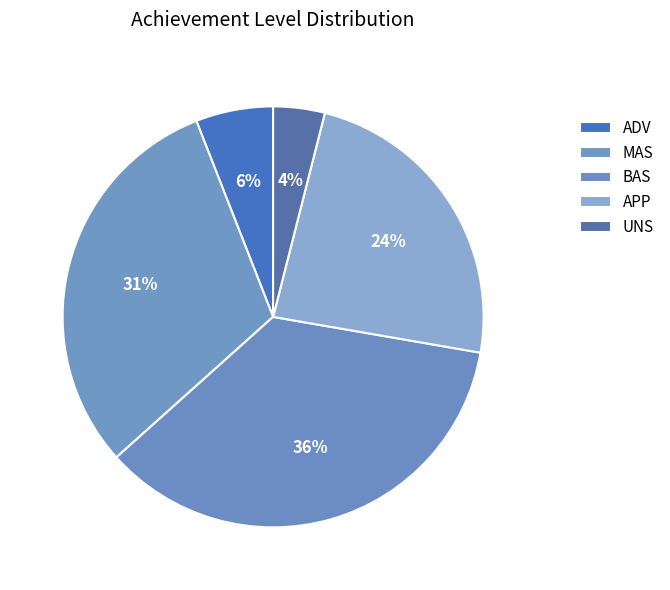

How many segments does this pie chart have?

5